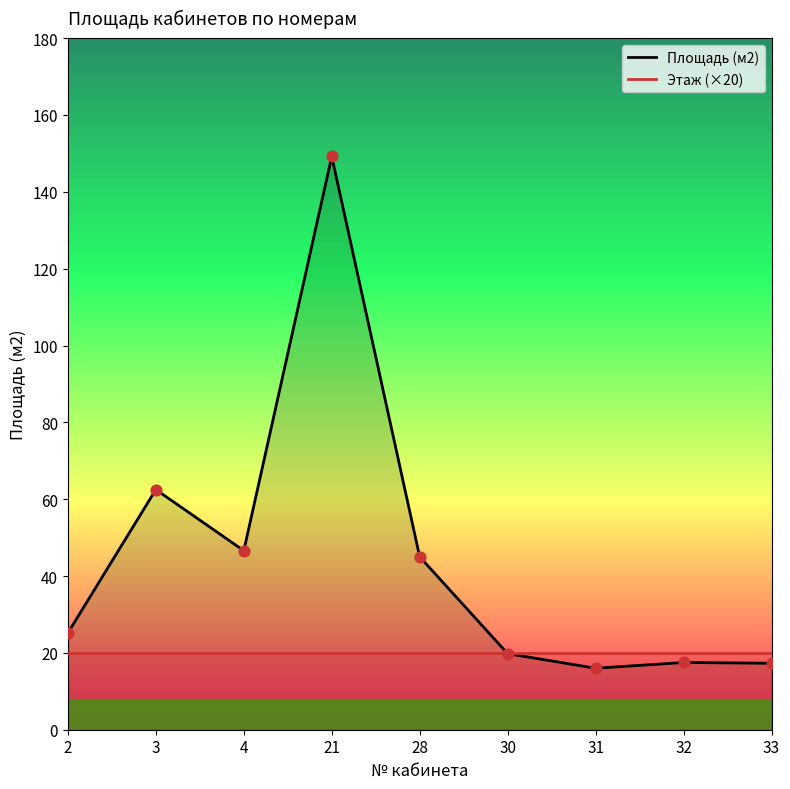

Which series has the largest total across all categories?

Площадь (м2)